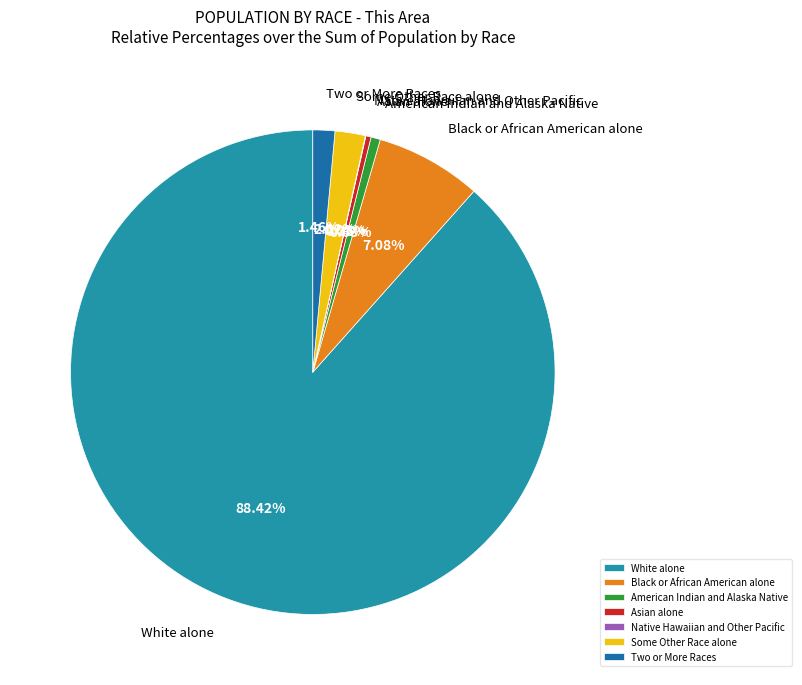

Combined, do Two or More Races and Asian alone account for over 50%?

No